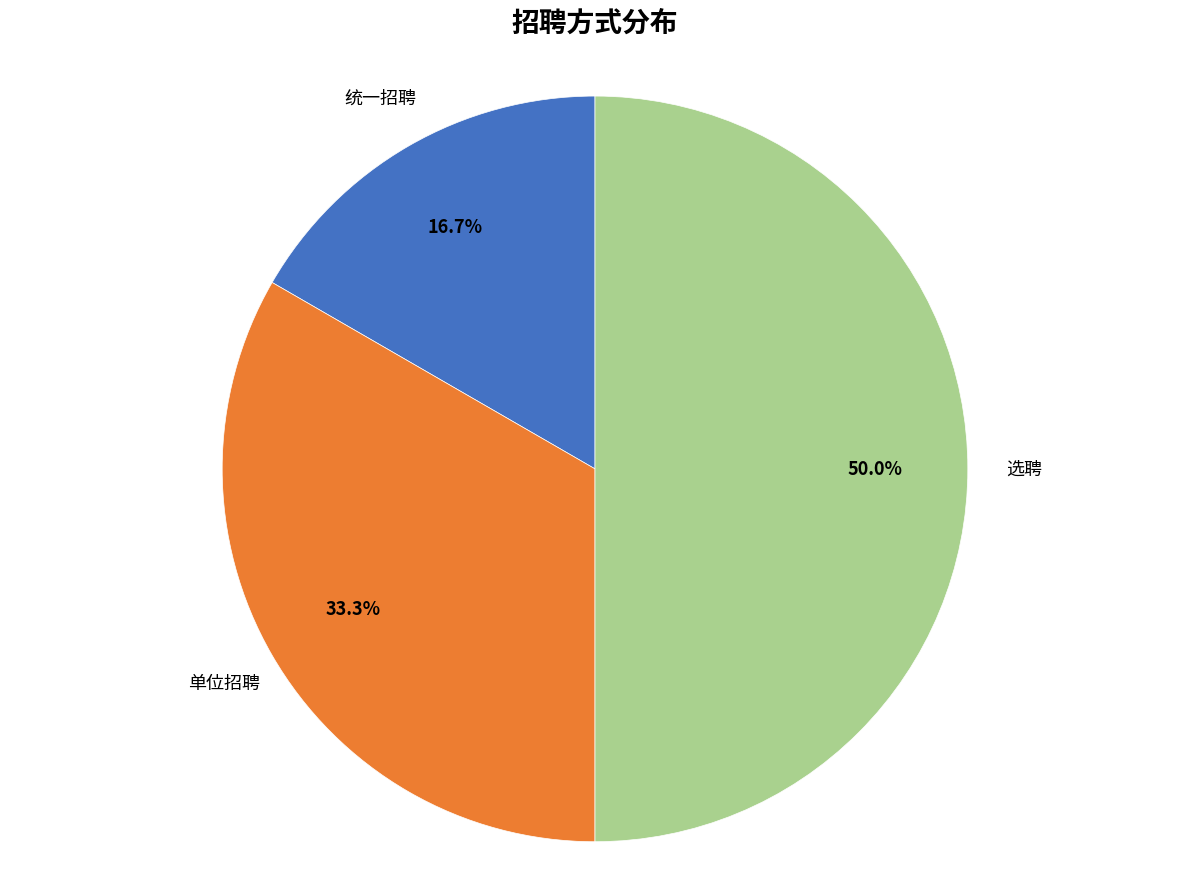

Combined, do 选聘 and 统一招聘 account for over 50%?

Yes